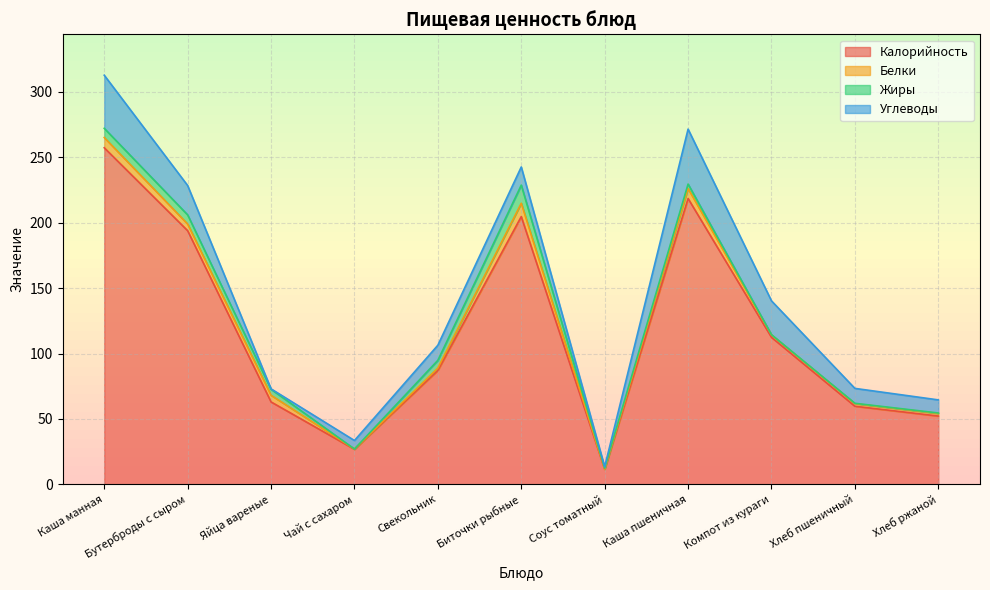

How many categories are shown in the chart?

11